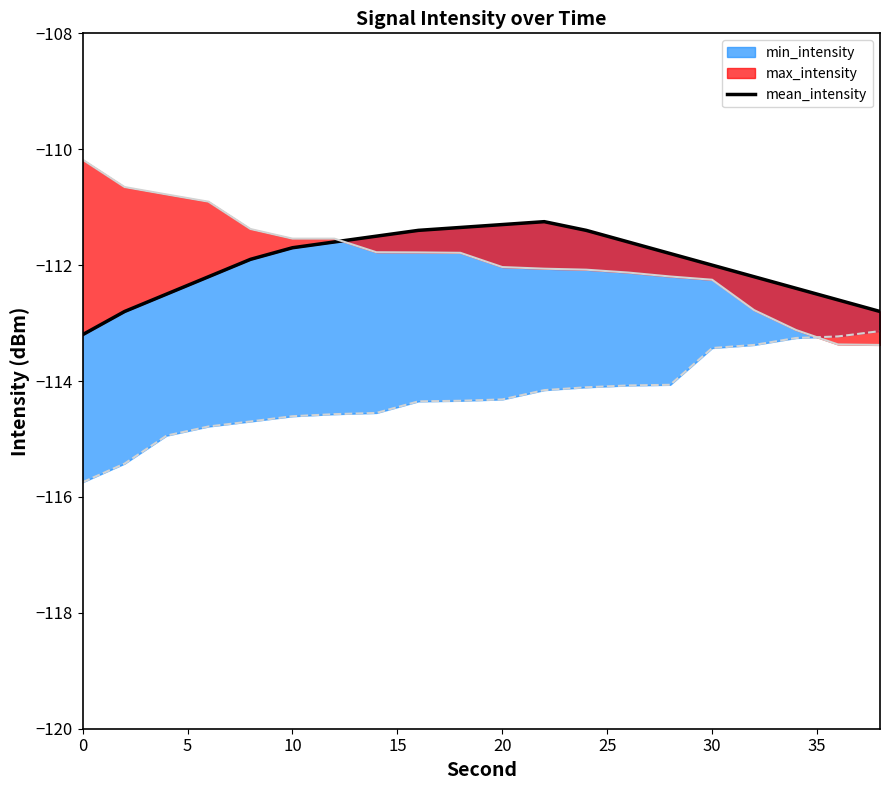

The value at 20 is -23.1. True or false?

False